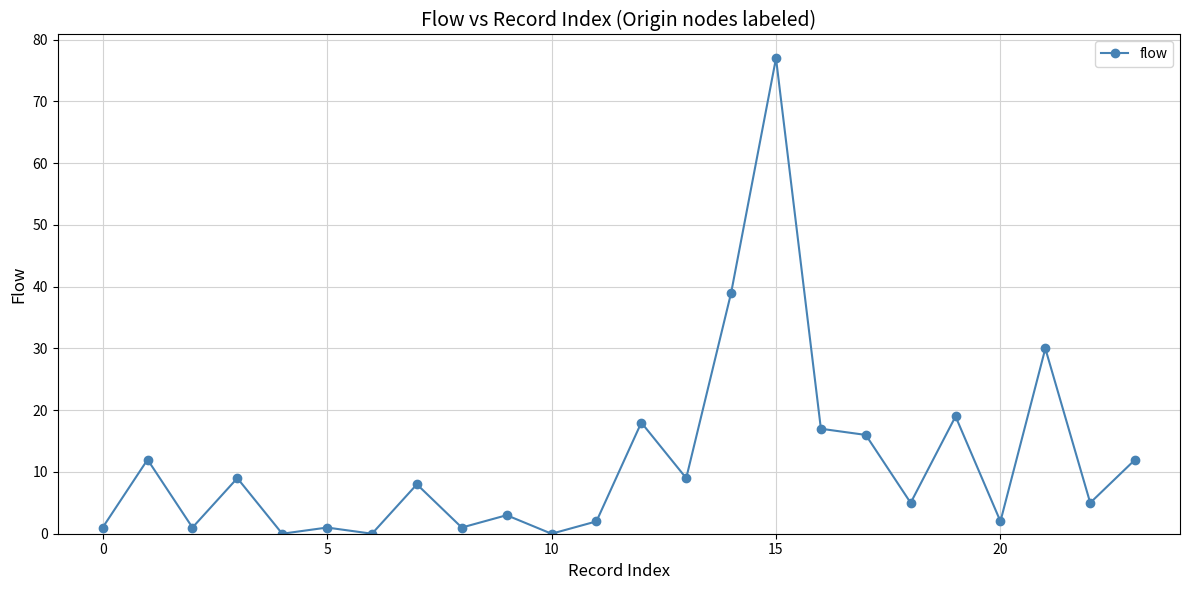

True or false: there are more than 1 points higher than both neighbors.

True